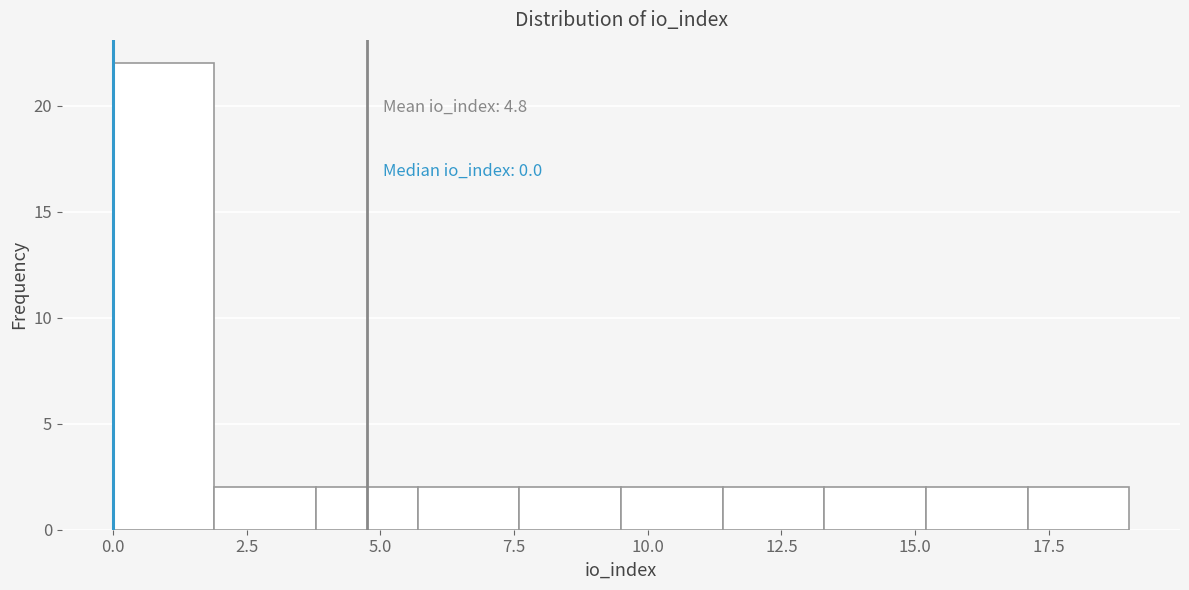

Around what value on the x-axis is the tallest bar? Give the approximate position of its centre, as read against the axis.

1.0